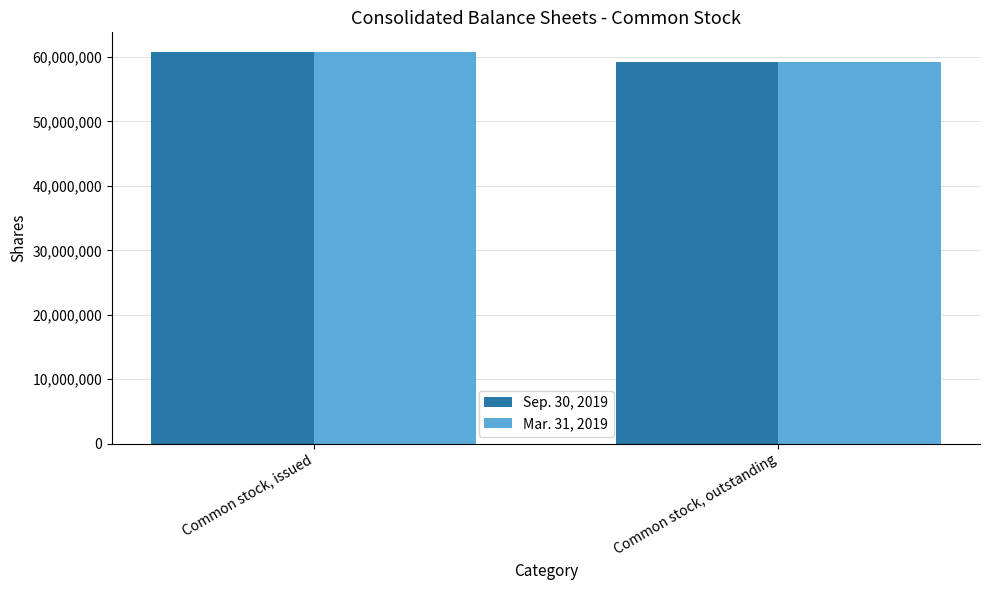

What is the value of the Mar. 31, 2019 bar at the 2nd from the left?

59301518